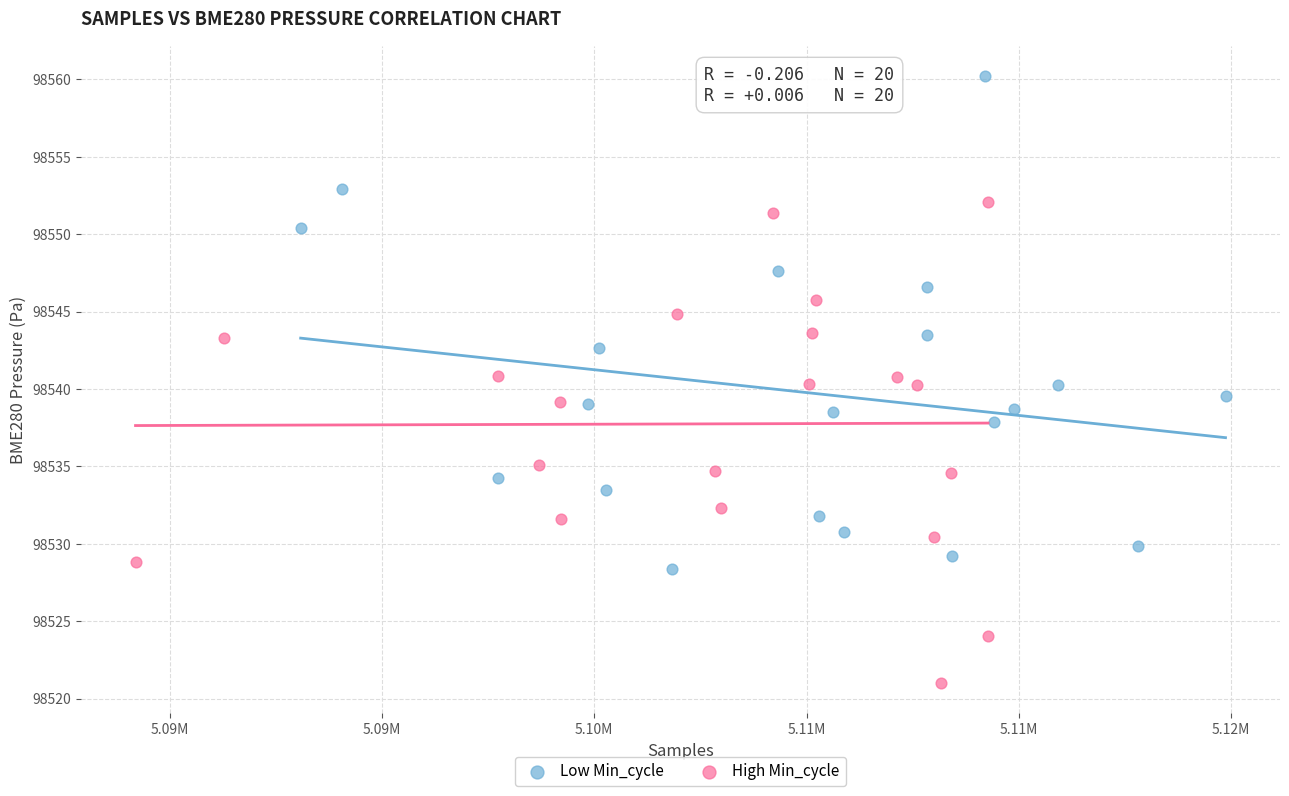

Which series contains the highest Y value?

Low Min_cycle